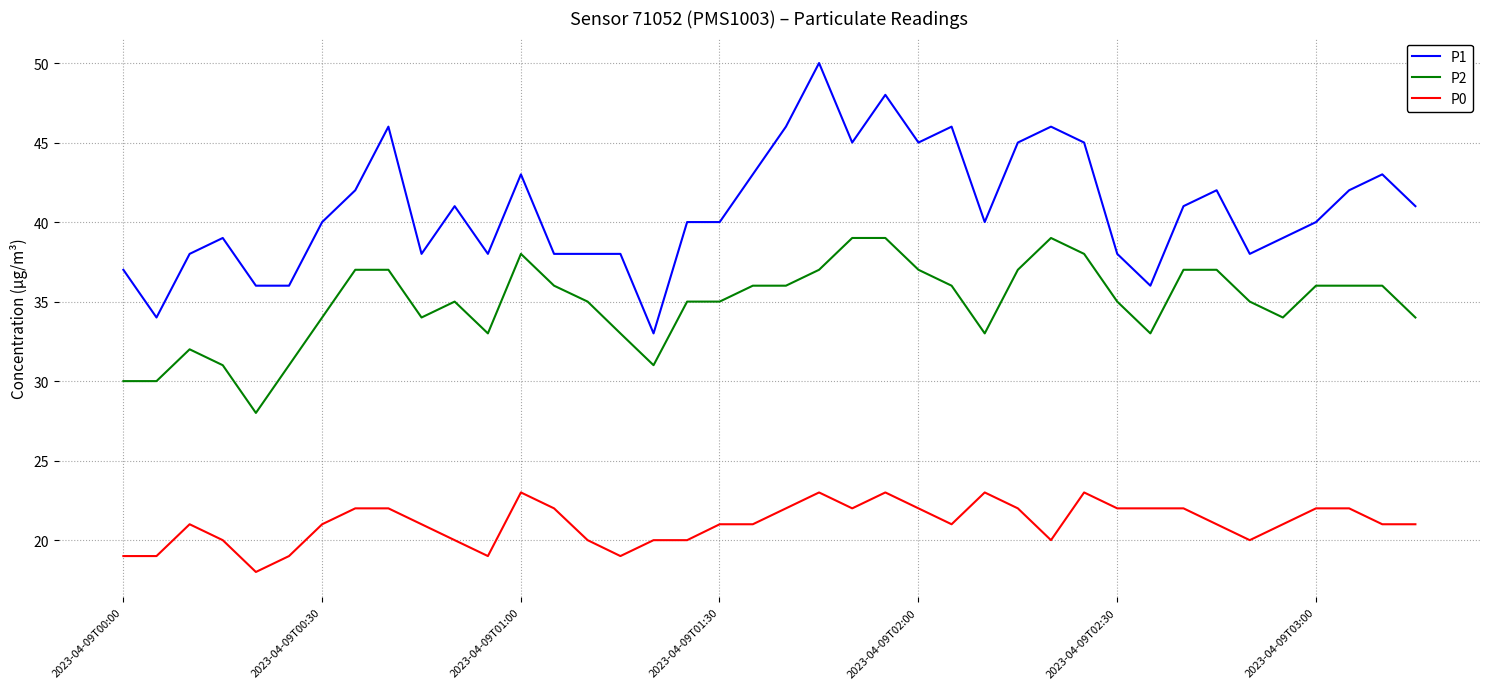

What is the lowest value of the P0 series?

18